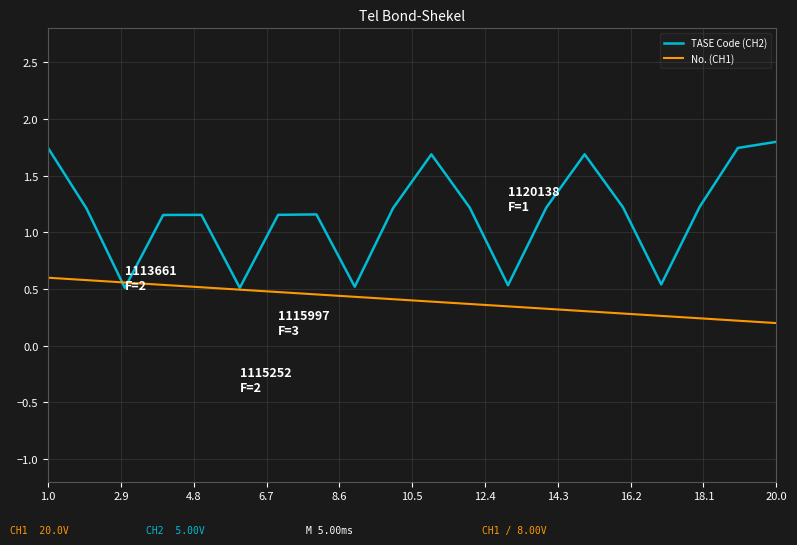

Which series has the largest range (max minus min)?

TASE Code (CH2)